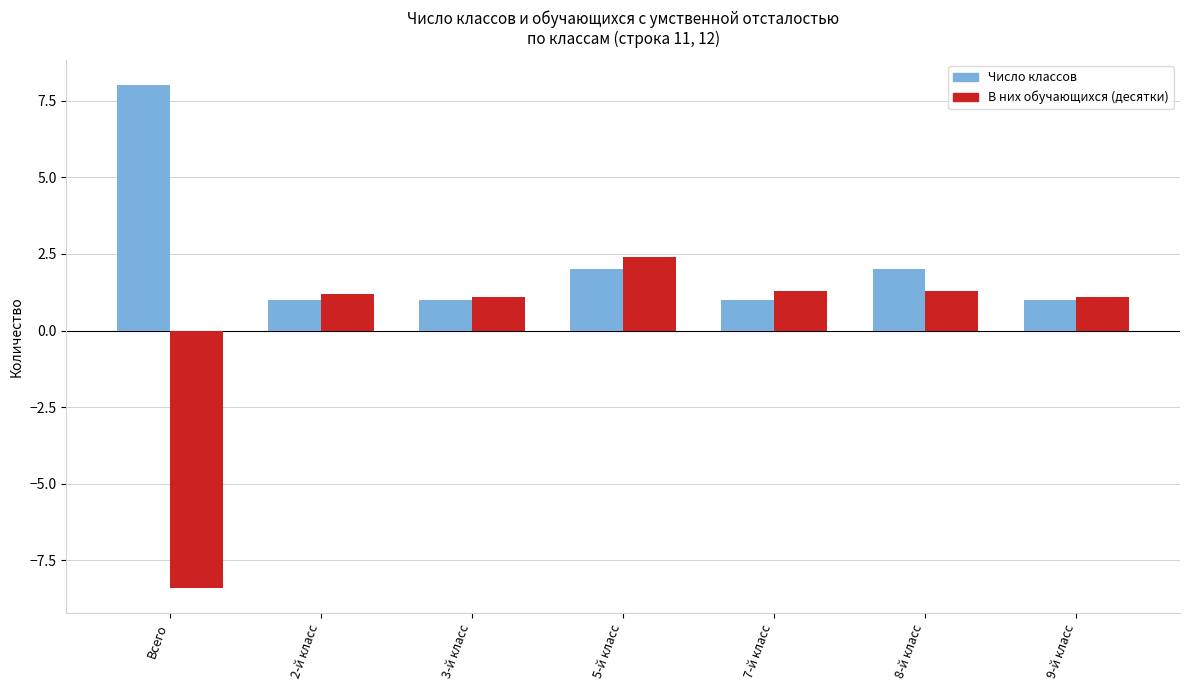

Rank the series by their maximum value, from lowest to highest.

В них обучающихся (десятки), Число классов